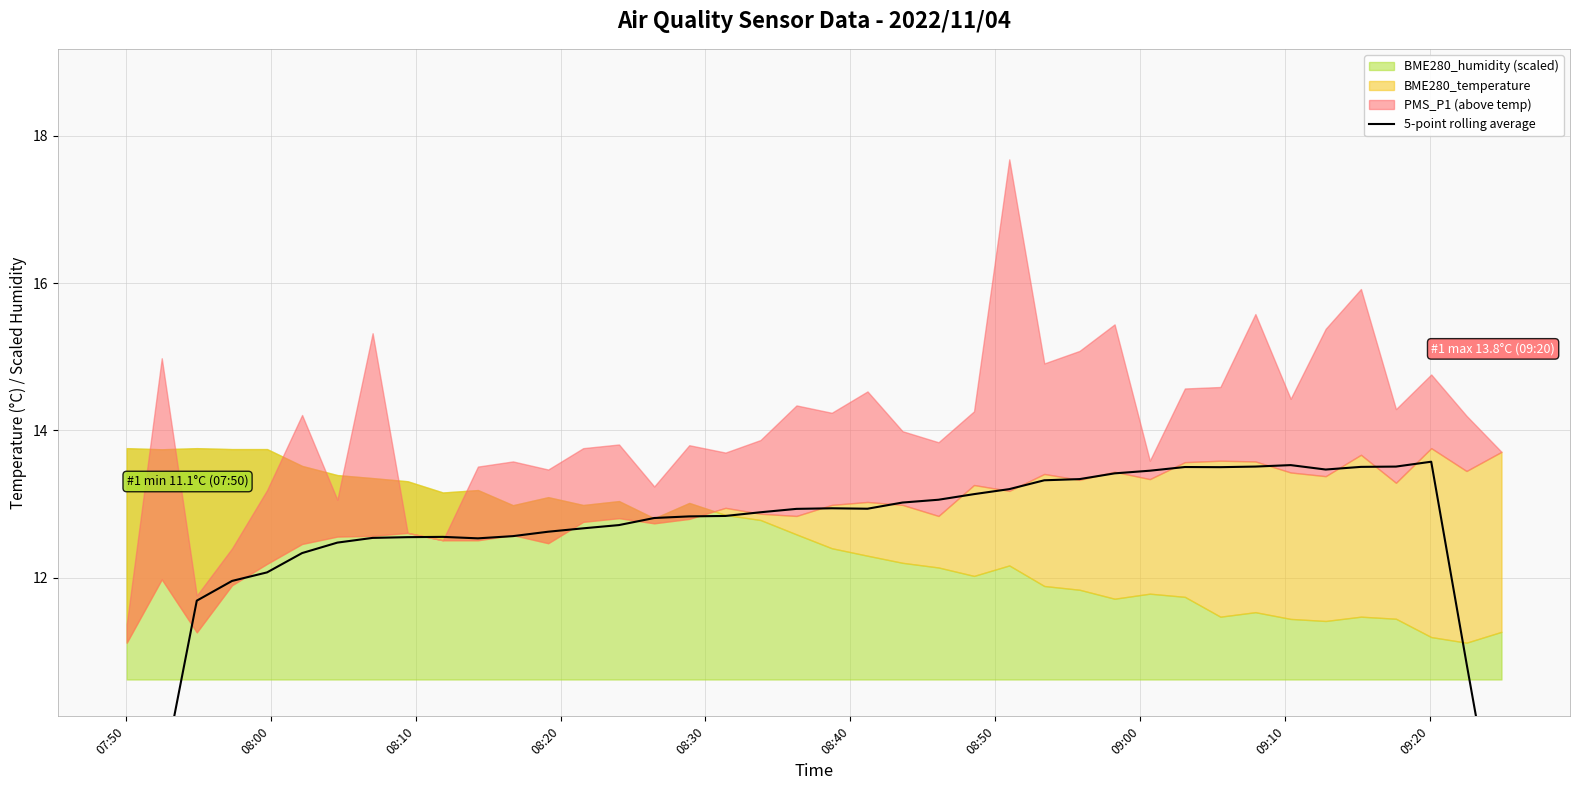

What is the minimum value shown in the chart?

6.9